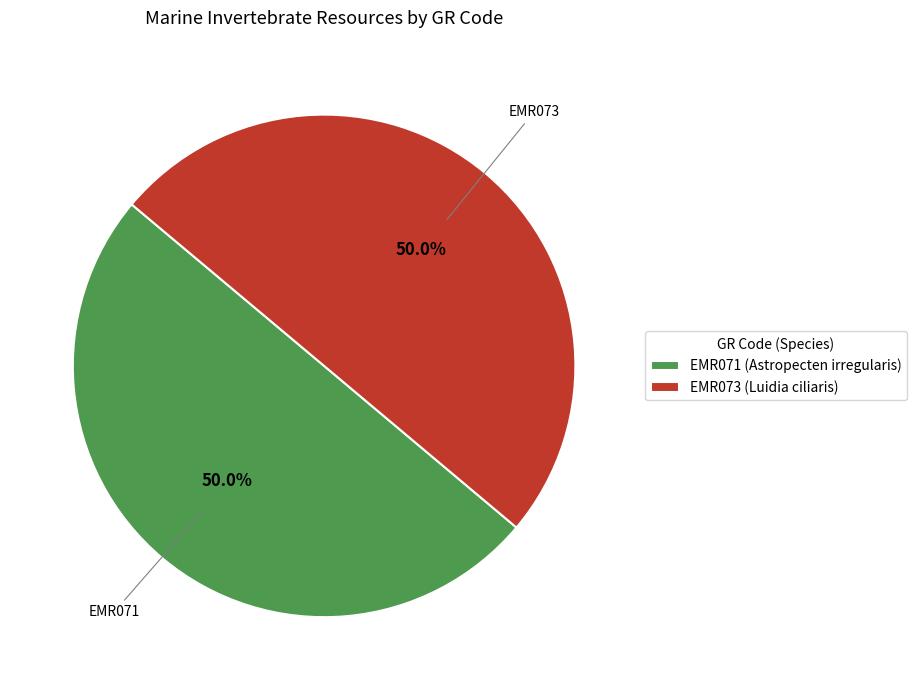

What is the ratio of the value at EMR071 (Astropecten irregularis) to the value at EMR073 (Luidia ciliaris)?

1.0